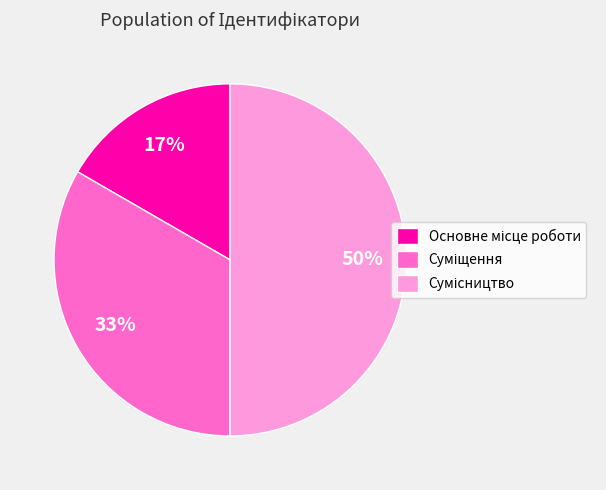

To the nearest percent, what portion does Основне місце роботи represent?

17%